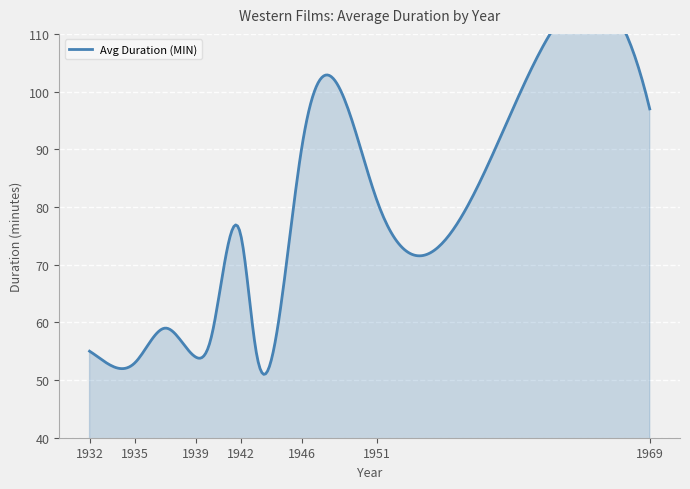

Reading left to right, transcribe all the data shown in this chart.

55	52	53	59	54	57	75	55	90	101	81	76	97